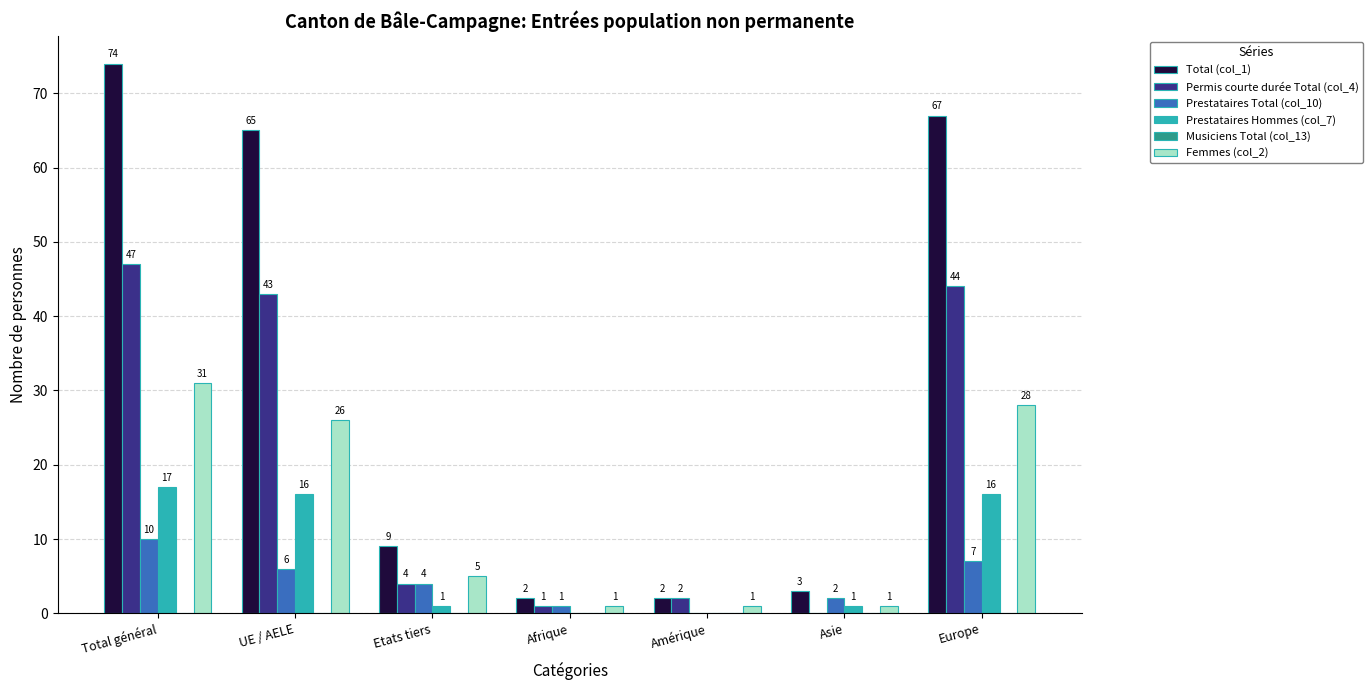

At which category does the chart reach its peak across all series?

Total général